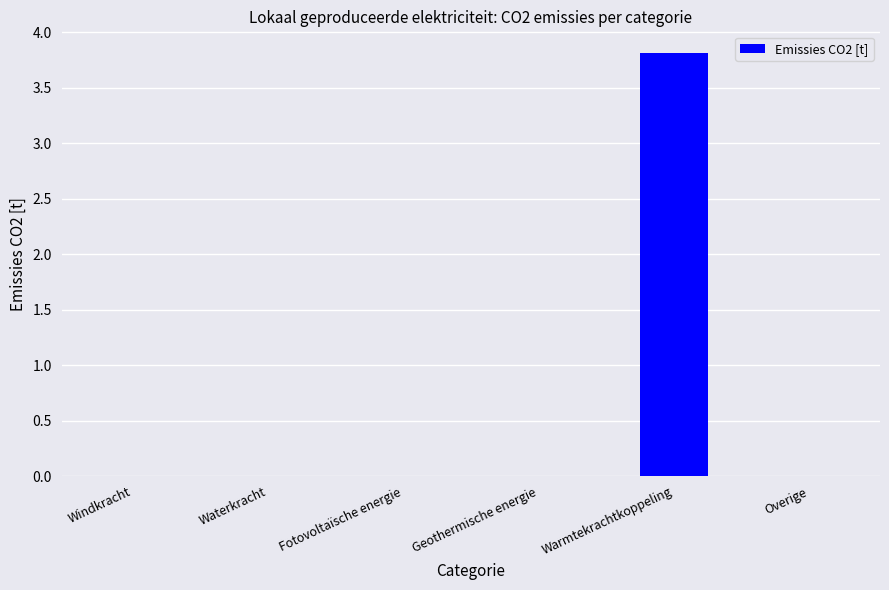

What is the sum of all values?

3.8